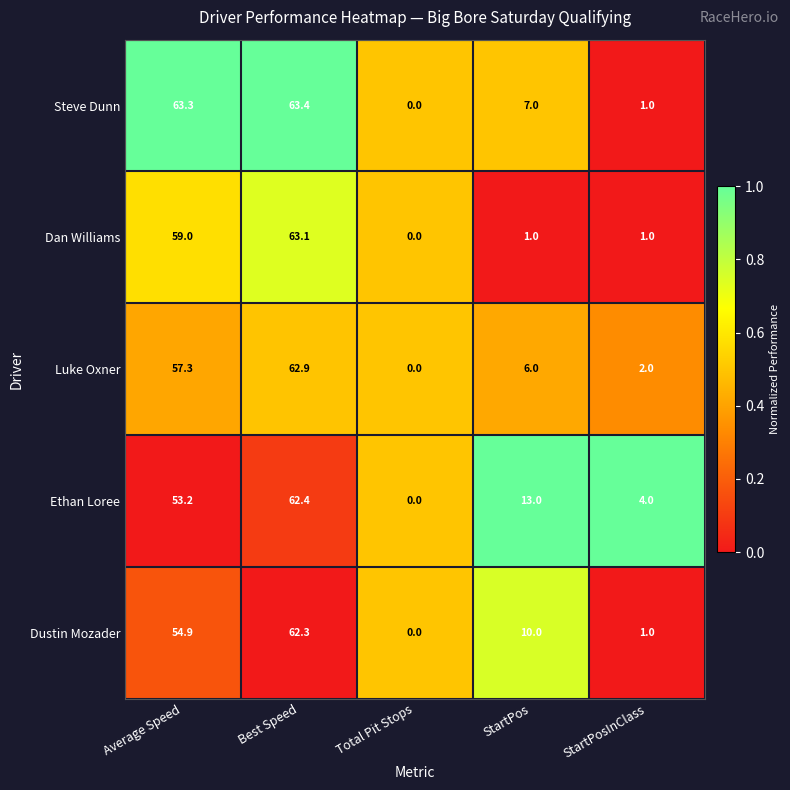

Which series changed the most between Best Speed and StartPosInClass?

Steve Dunn